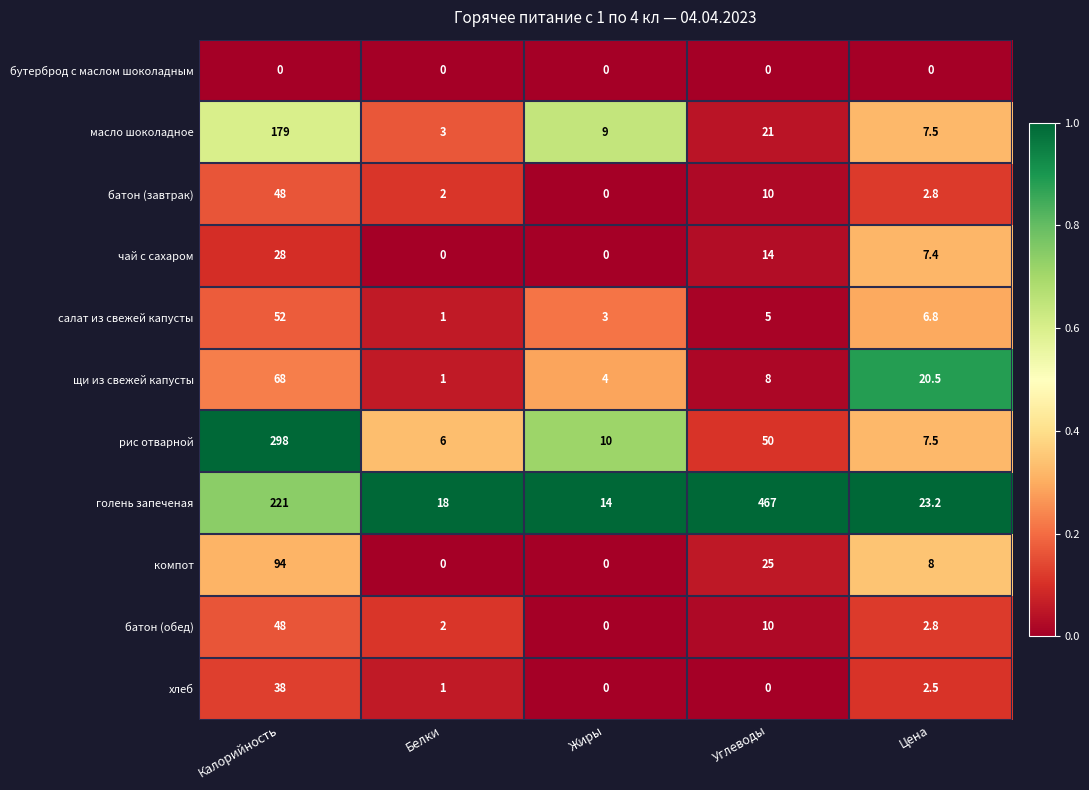

At how many categories does at least one series exceed 0?

5